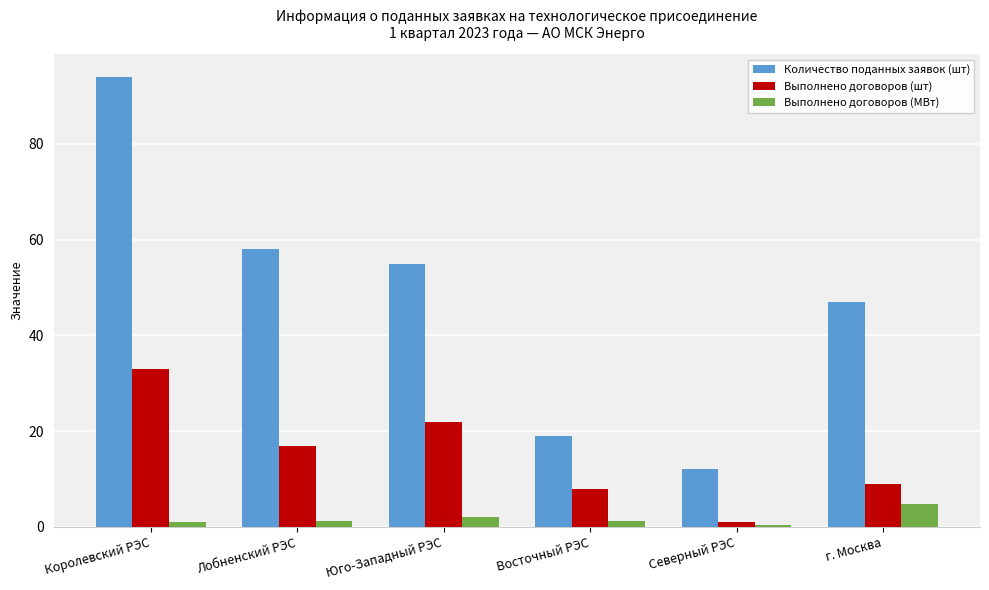

Count the number of data series in this chart.

3